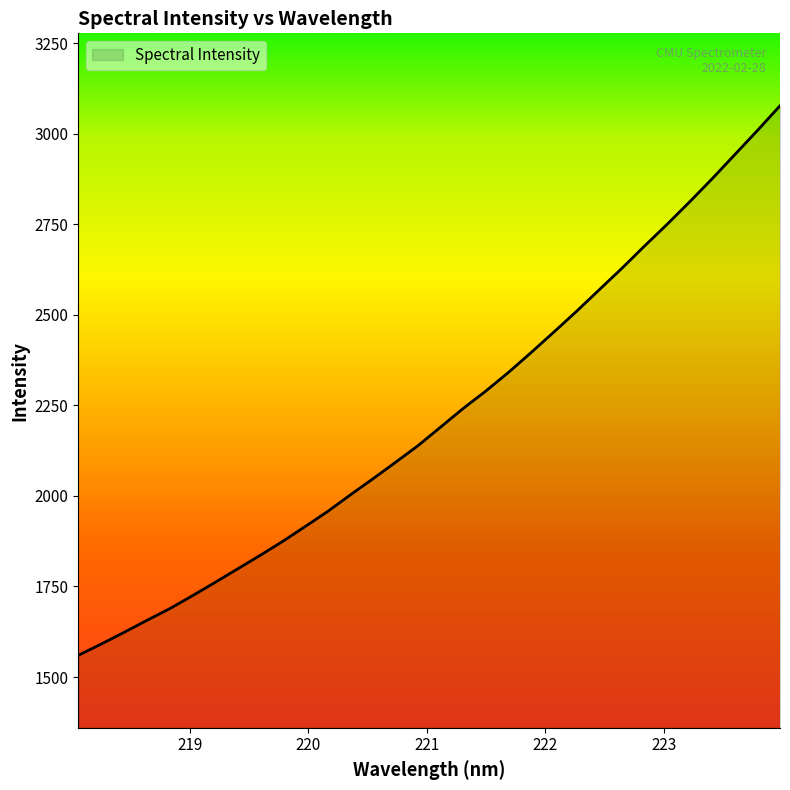

What is the greatest value displayed?

3077.2